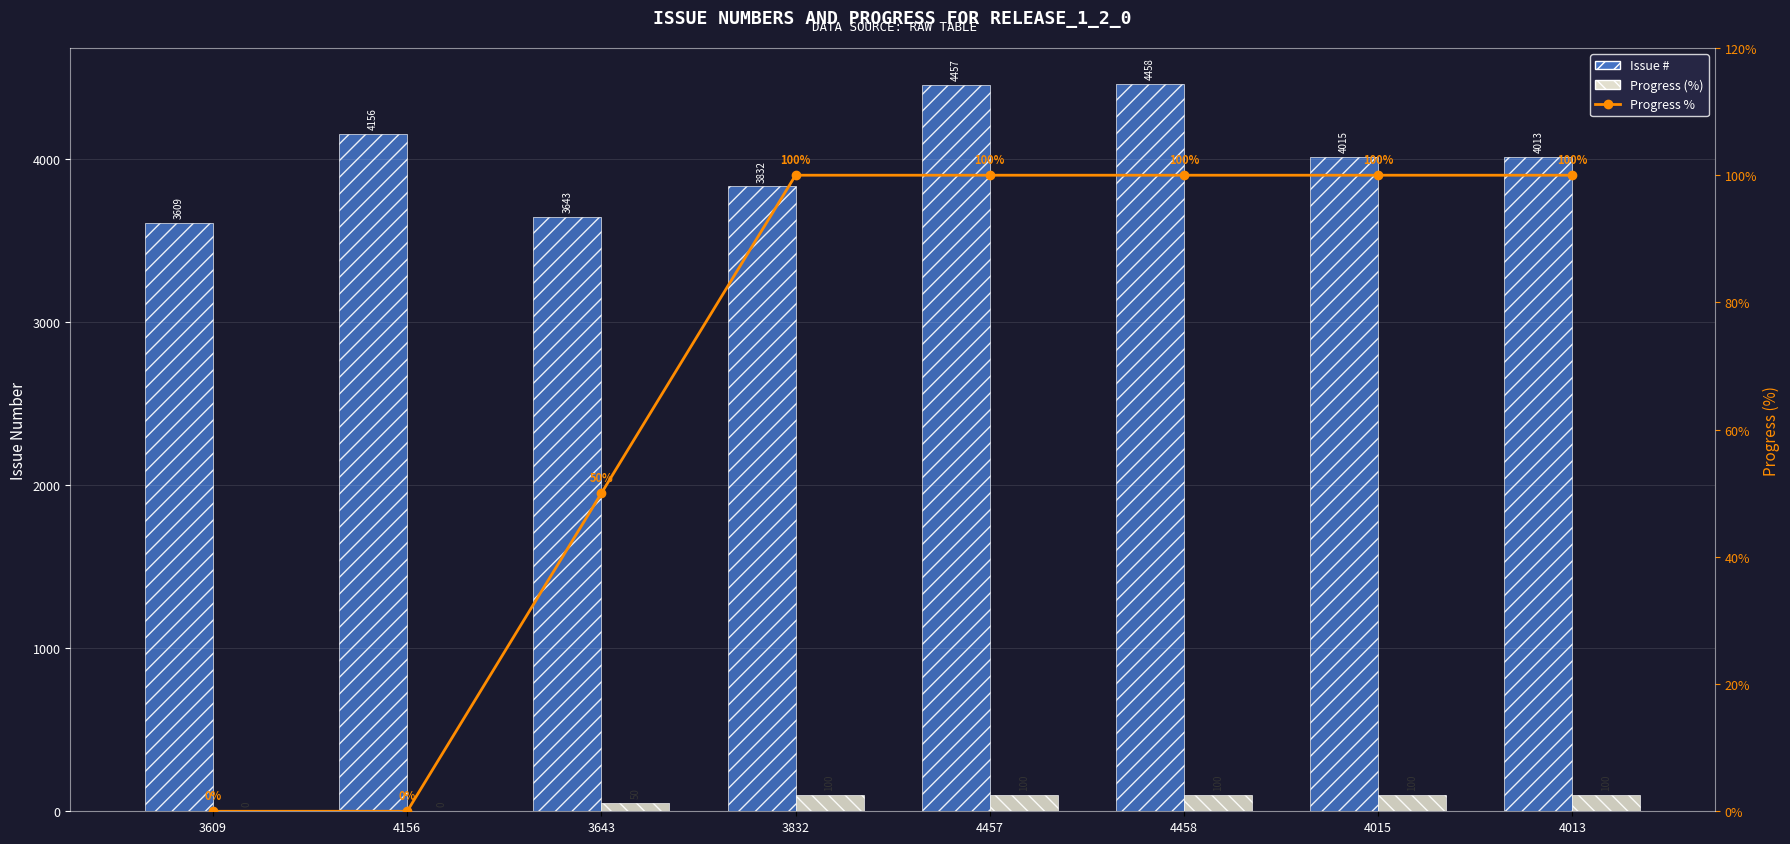

How many groups of bars are there?

8